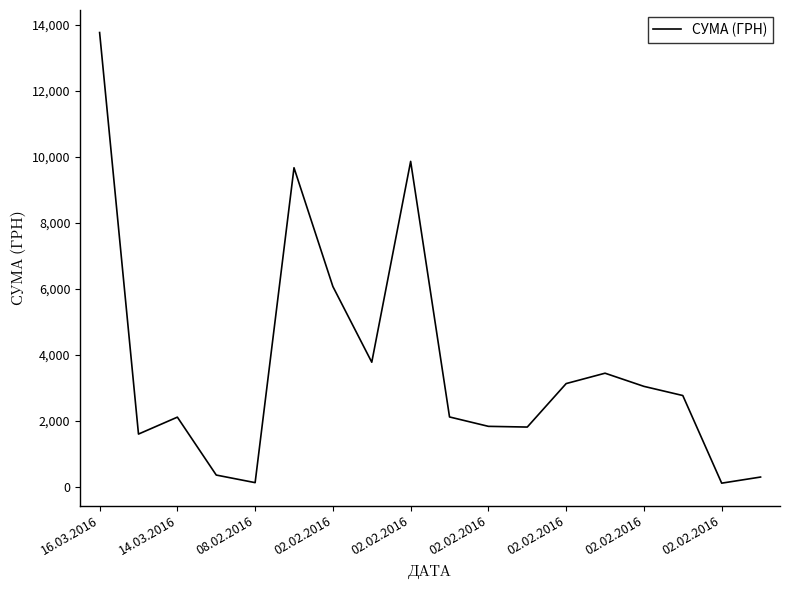

How many series are shown in this chart?

1